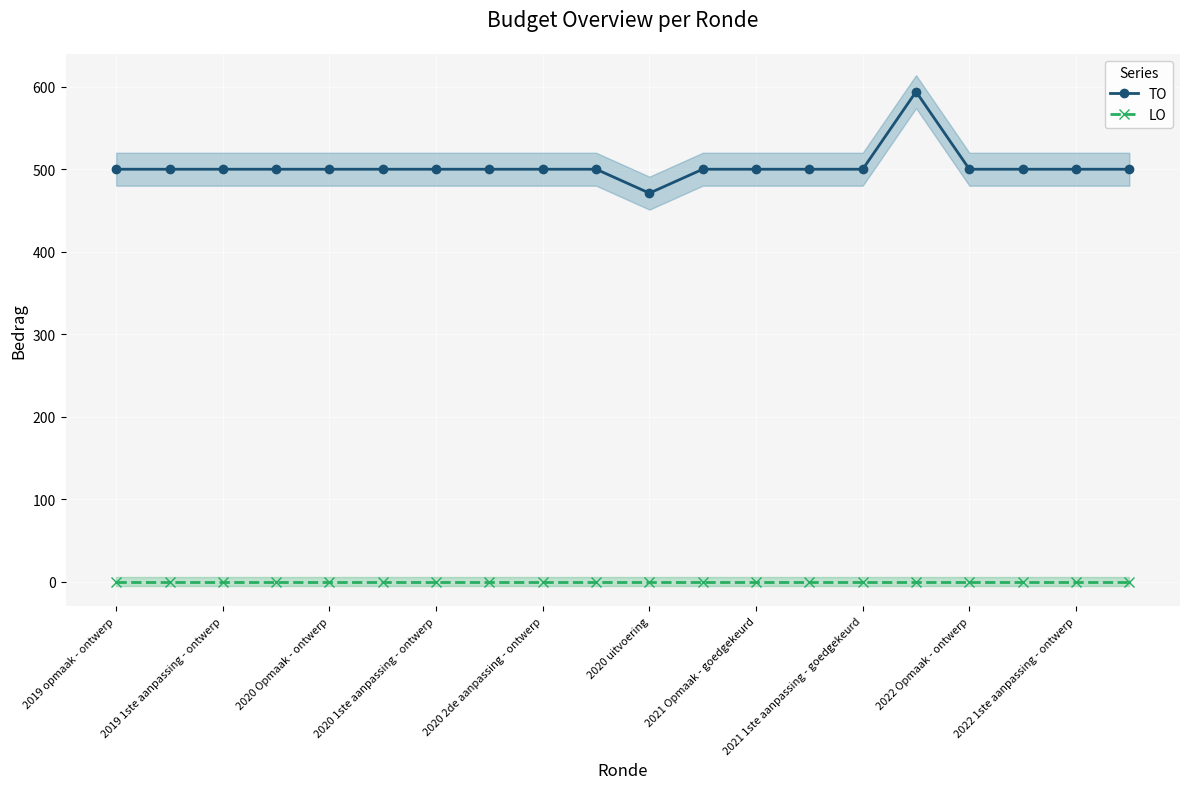

At how many categories does at least one series exceed 368?

20